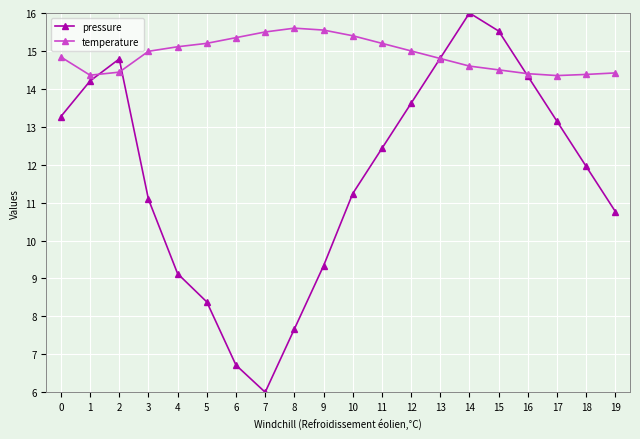

Rank the series at 0 from lowest to highest value.

pressure, temperature